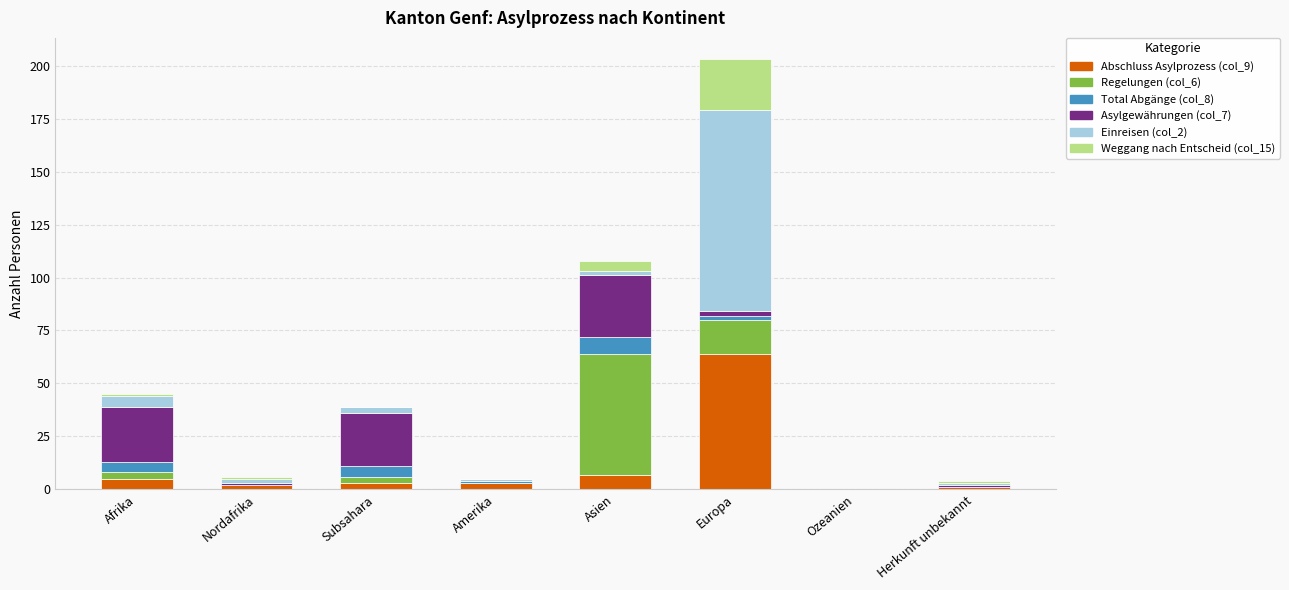

At which category is the sum across all series the highest?

Europa